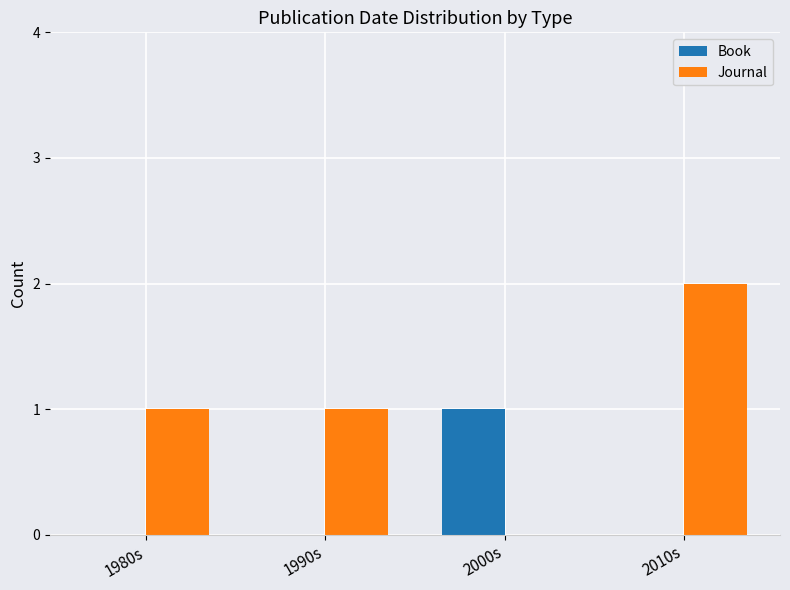

What are all the series names shown in the legend?

Book, Journal